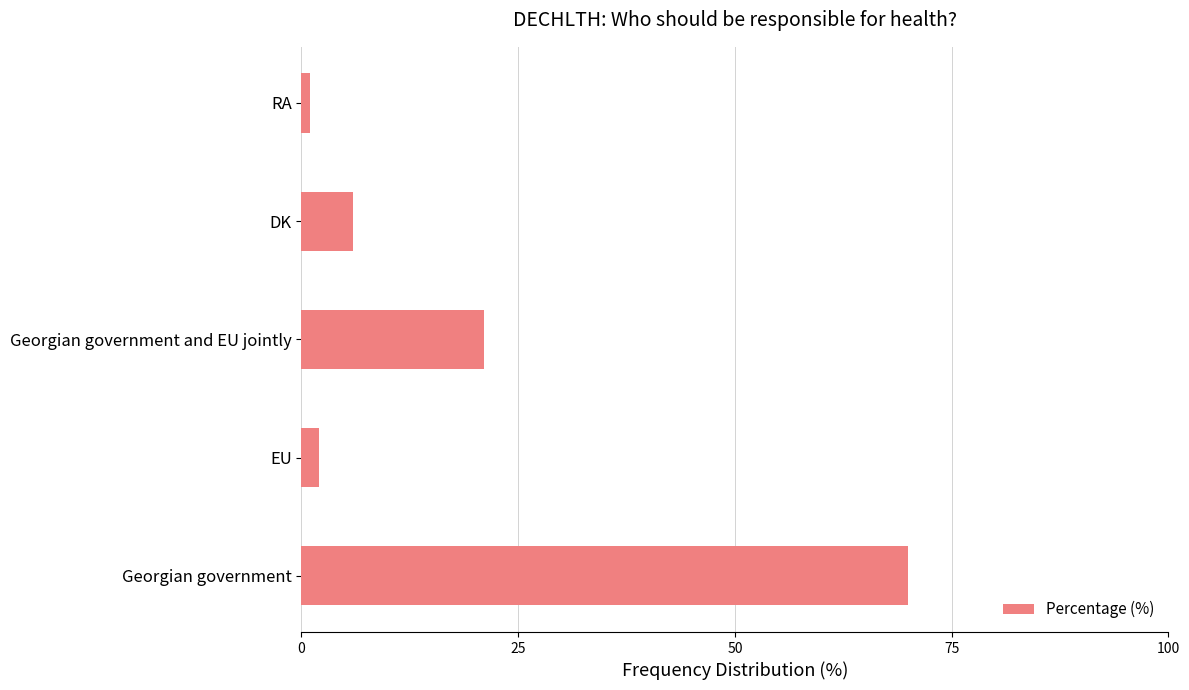

How many bars are there in total?

5